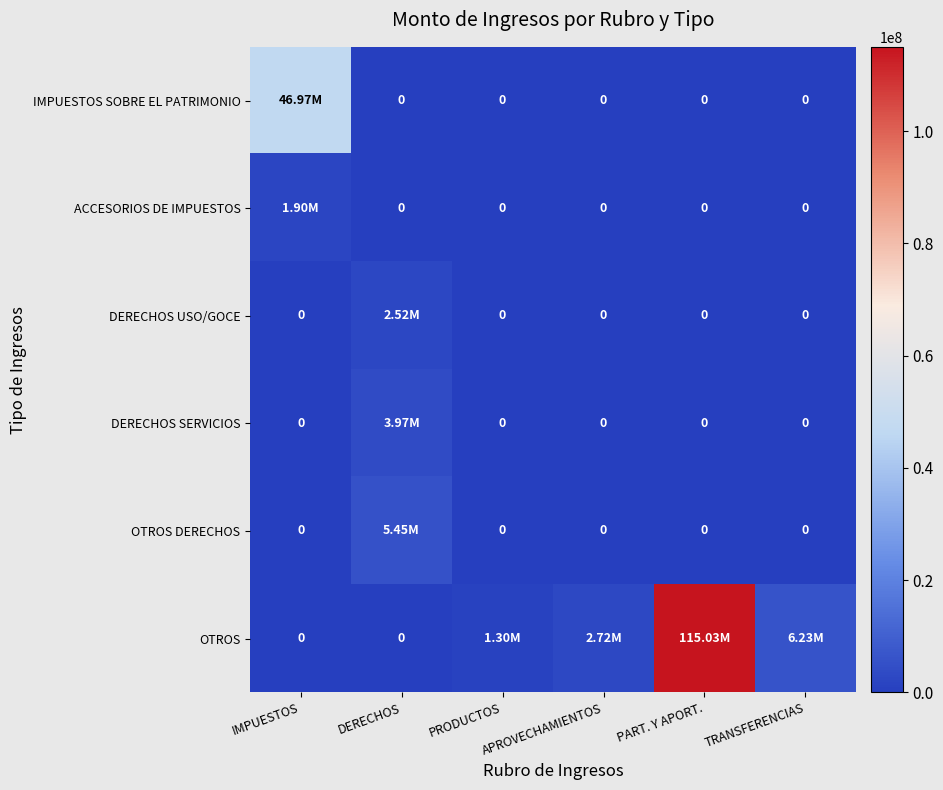

How many values in OTROS are above zero?

4